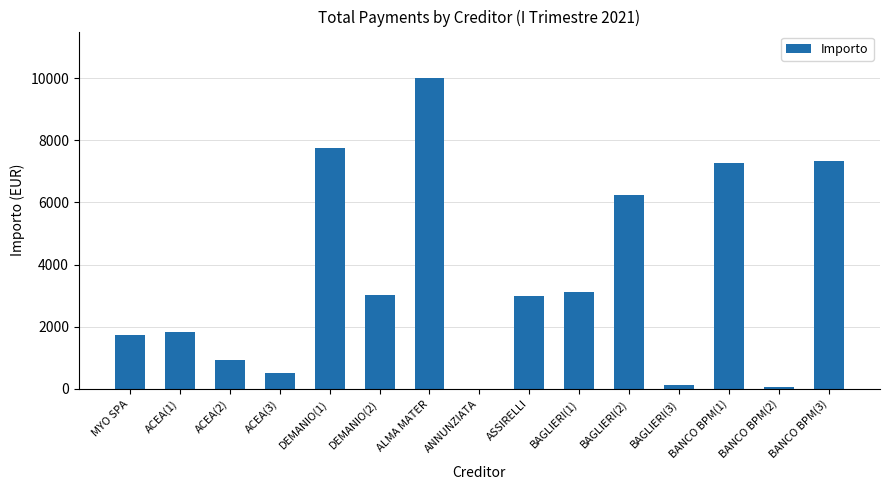

What is the maximum value shown in the chart?

9999.7